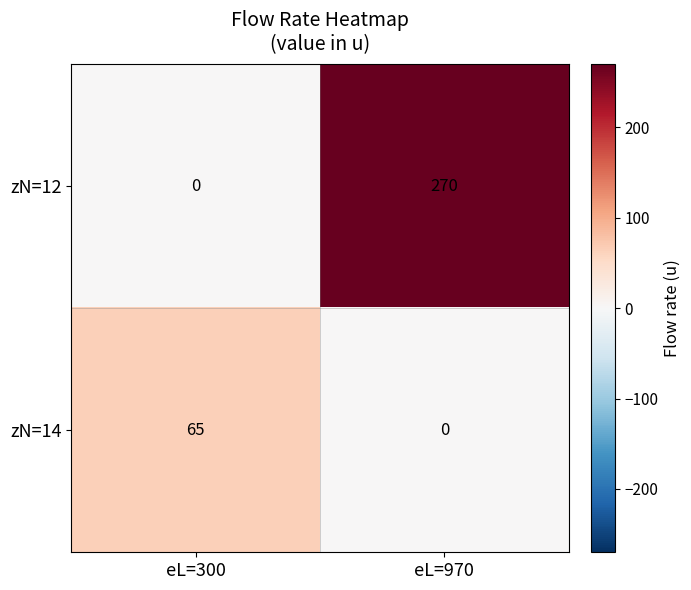

Between eL=300 and eL=970, which series saw the biggest shift?

zN=12